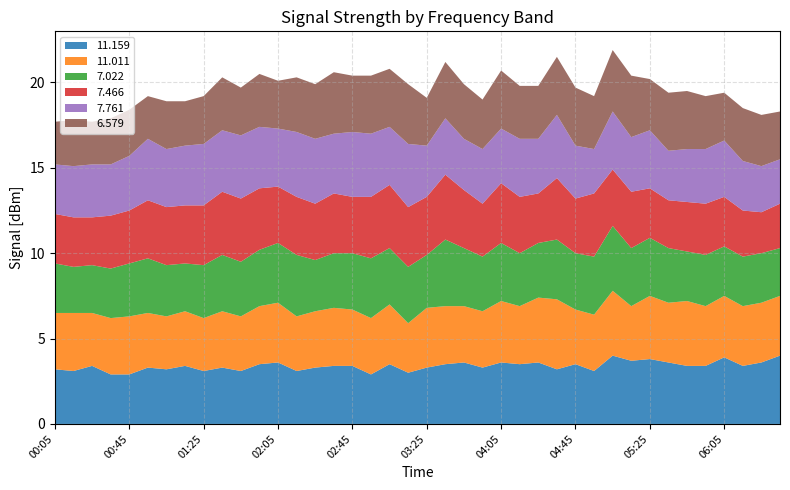

Reading left to right, extract all data points from this chart.

11.159: 3.2	3.1	3.4	2.9	2.9	3.3	3.2	3.4	3.1	3.3	3.1	3.5	3.6	3.1	3.3	3.4	3.4	2.9	3.5	3.0	3.3	3.5	3.6	3.3	3.6	3.5	3.6	3.2	3.5	3.1	4.0	3.7	3.8	3.6	3.4	3.4	3.9	3.4	3.6	4.0
11.011: 3.3	3.4	3.1	3.3	3.4	3.2	3.1	3.2	3.1	3.3	3.2	3.4	3.5	3.2	3.3	3.4	3.3	3.3	3.5	2.9	3.5	3.4	3.3	3.3	3.6	3.4	3.8	4.1	3.2	3.3	3.8	3.2	3.7	3.5	3.8	3.5	3.6	3.5	3.5	3.5
7.022: 2.9	2.7	2.8	2.9	3.1	3.2	3.0	2.8	3.1	3.3	3.2	3.3	3.5	3.6	3.0	3.2	3.3	3.5	3.3	3.3	3.1	3.9	3.4	3.2	3.4	3.1	3.2	3.5	3.3	3.4	3.8	3.4	3.4	3.2	2.9	3.0	2.9	2.9	2.9	2.8
7.466: 2.9	2.9	2.8	3.1	3.1	3.4	3.4	3.4	3.5	3.7	3.7	3.6	3.3	3.4	3.3	3.5	3.3	3.6	3.7	3.5	3.4	3.8	3.4	3.1	3.5	3.3	2.9	3.6	3.2	3.7	3.3	3.3	2.9	2.8	2.9	3.0	2.9	2.7	2.4	2.6
7.761: 2.9	3.0	3.1	3.0	3.2	3.6	3.4	3.5	3.6	3.6	3.7	3.6	3.4	3.8	3.8	3.5	3.8	3.7	3.4	3.7	3.0	3.3	3.0	3.2	3.2	3.4	3.2	3.7	3.1	2.6	3.4	3.2	3.4	2.9	3.1	3.2	3.3	2.9	2.7	2.6
6.579: 2.5	2.7	2.5	2.7	2.7	2.5	2.8	2.6	2.8	3.1	2.8	3.1	2.8	3.2	3.2	3.6	3.3	3.4	3.4	3.5	2.8	3.3	3.2	2.9	3.4	3.1	3.1	3.4	3.4	3.1	3.6	3.6	3.0	3.4	3.4	3.1	2.8	3.1	3.0	2.8